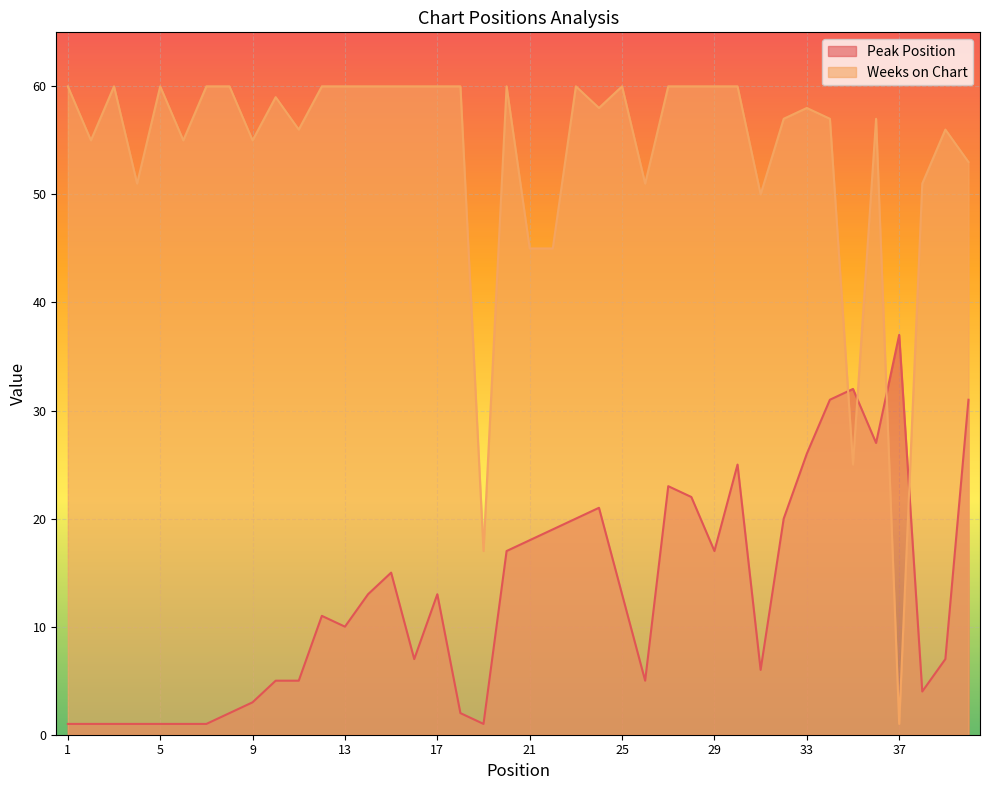

At how many categories does at least one series exceed 24?

39